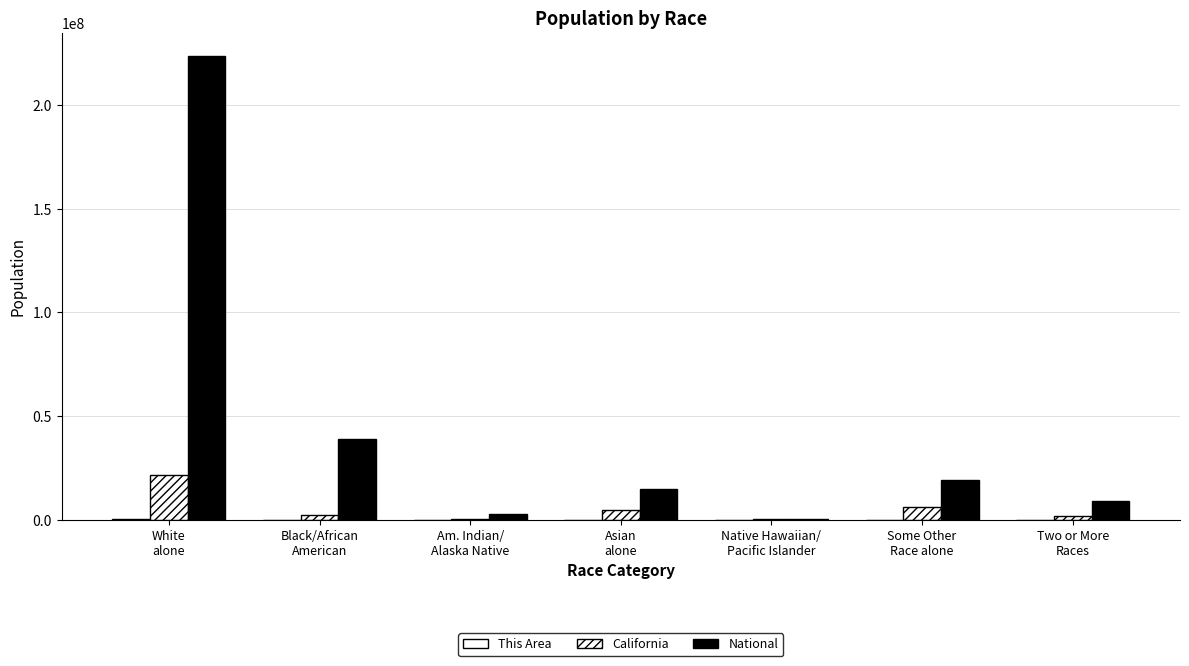

What is the maximum value shown in the chart?

223553265